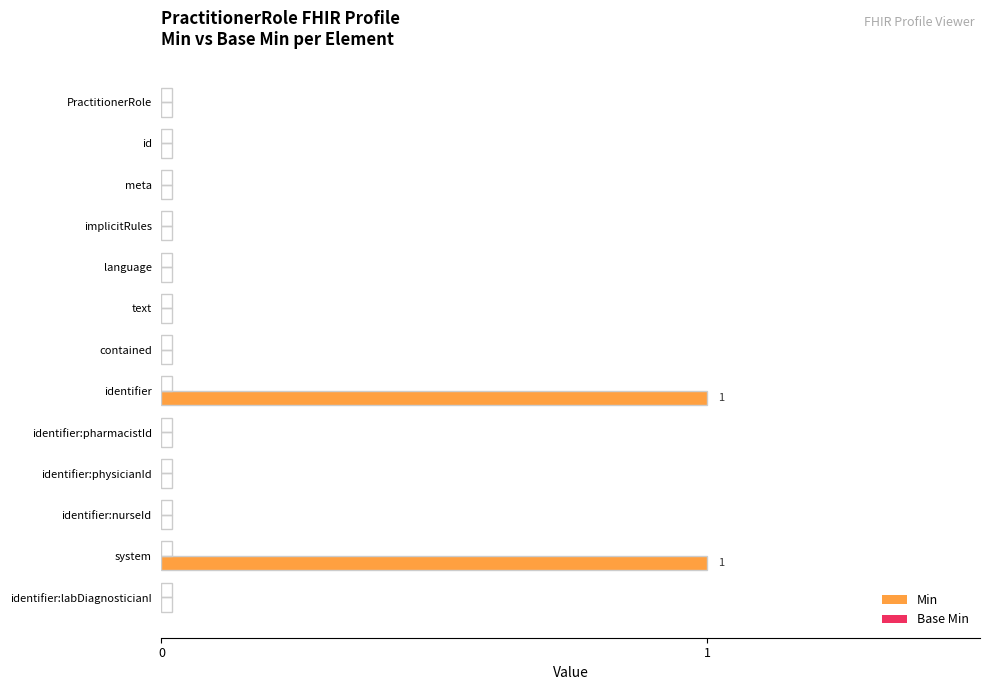

What is the change in value from meta to identifier?

+1